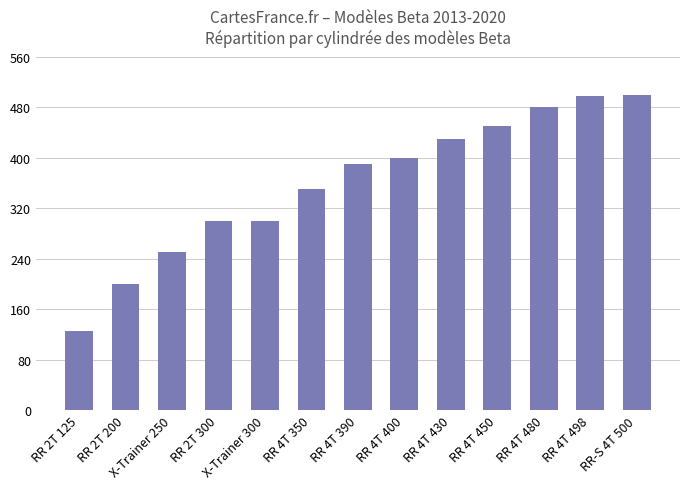

What is the value of the 12th bar from the left?

498